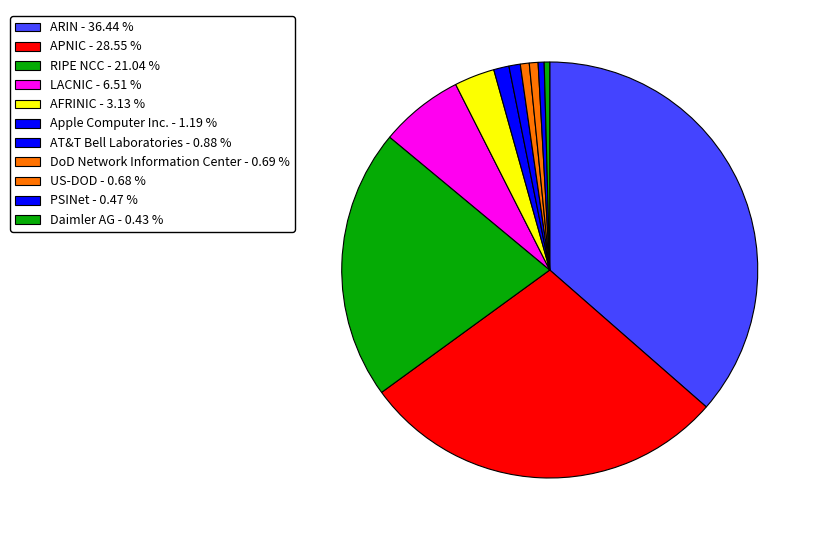

Is there any slice that represents more than half of the pie?

No